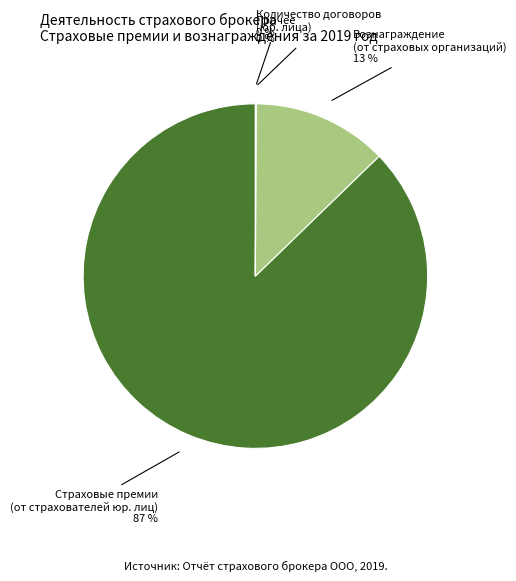

Which slice is the largest?

Страховые премии (от страхователей юр. лиц)